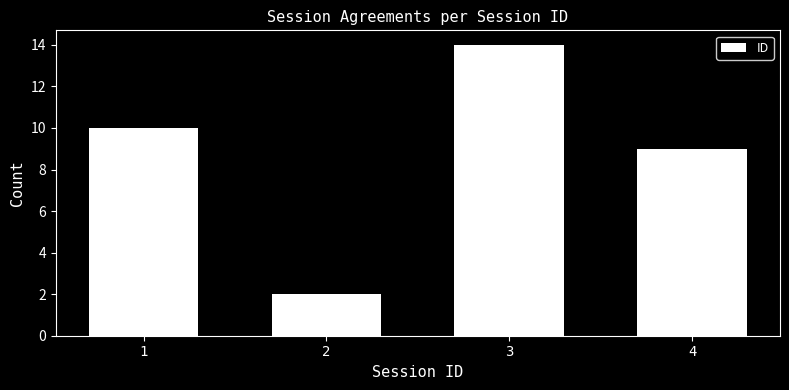

Reading left to right, what are all the values shown in this chart?

10	2	14	9